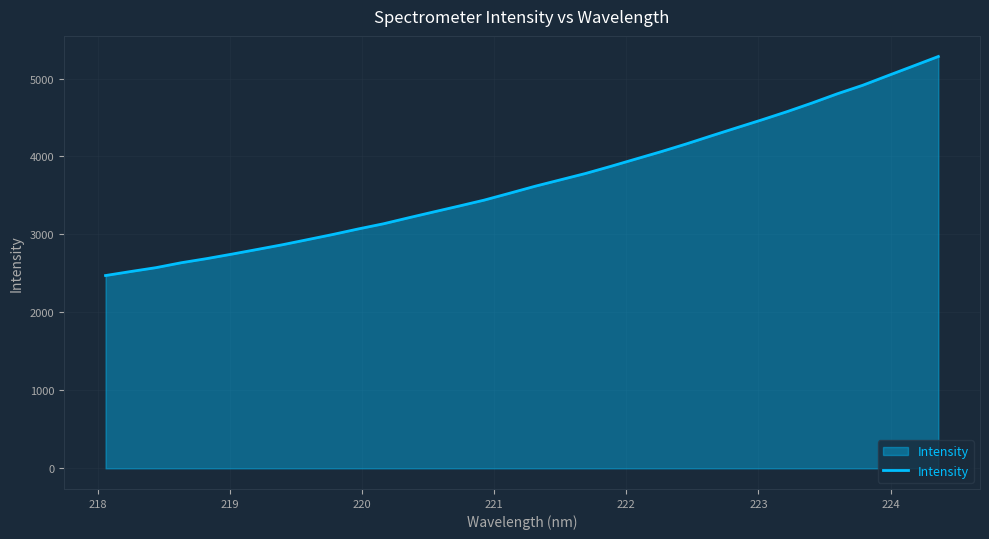

What is the average value?

3677.3